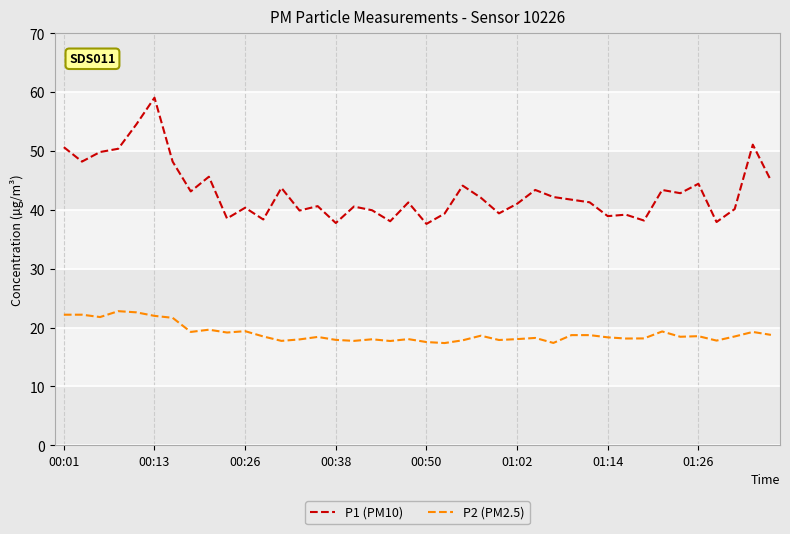

Which series has the largest total across all categories?

P1 (PM10)